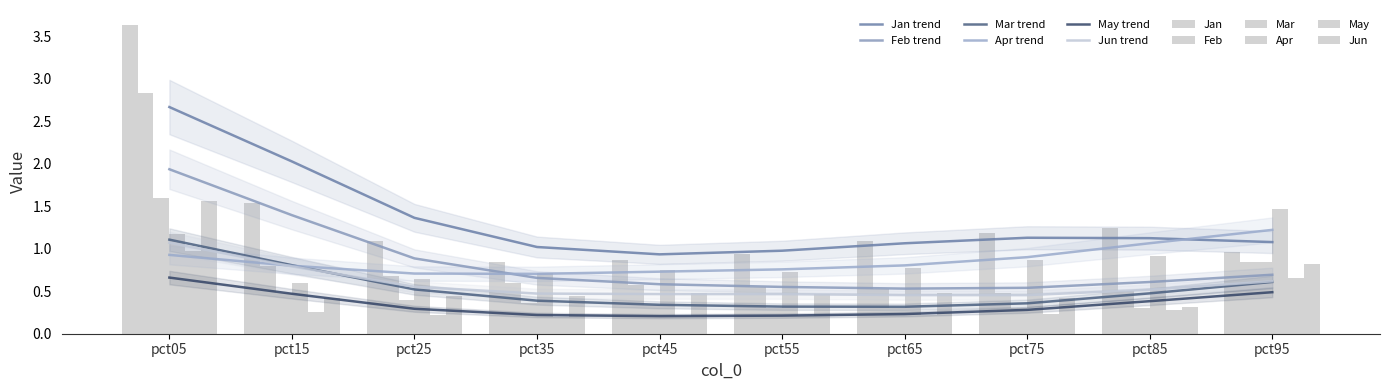

Which category has the lowest value in the Mar series?

pct85